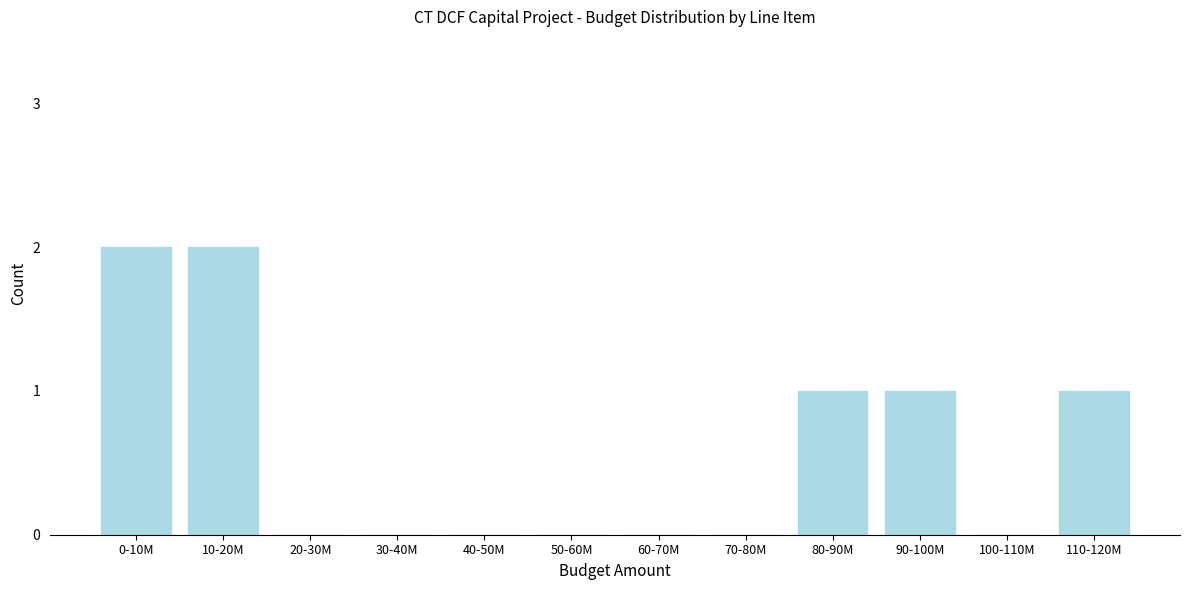

Reading left to right, list all the values displayed in this chart.

0-10M=2	10-20M=2	20-30M=0	30-40M=0	40-50M=0	50-60M=0	60-70M=0	70-80M=0	80-90M=1	90-100M=1	100-110M=0	110-120M=1